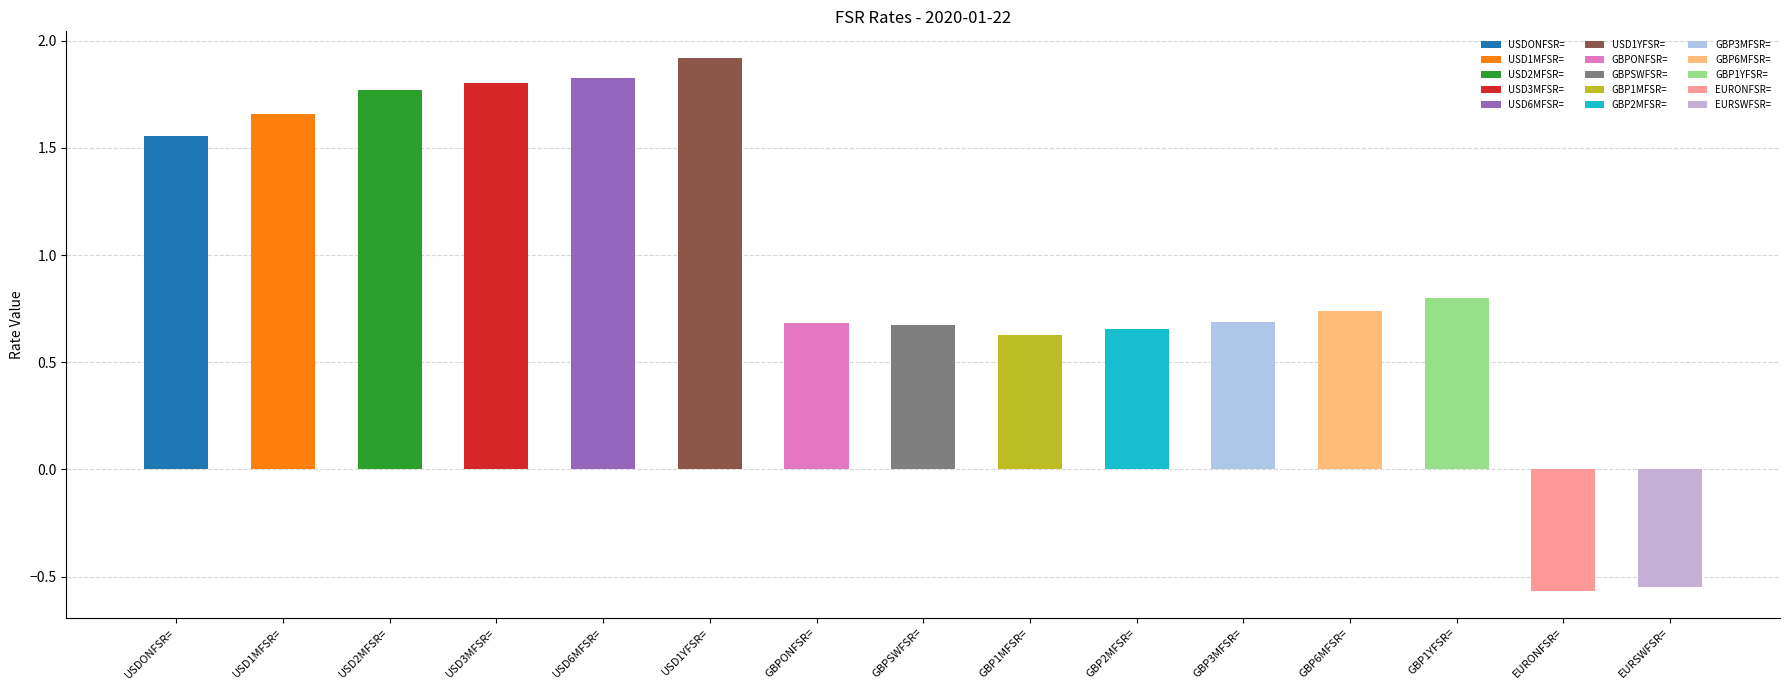

Does the chart contain stacked bars?

No